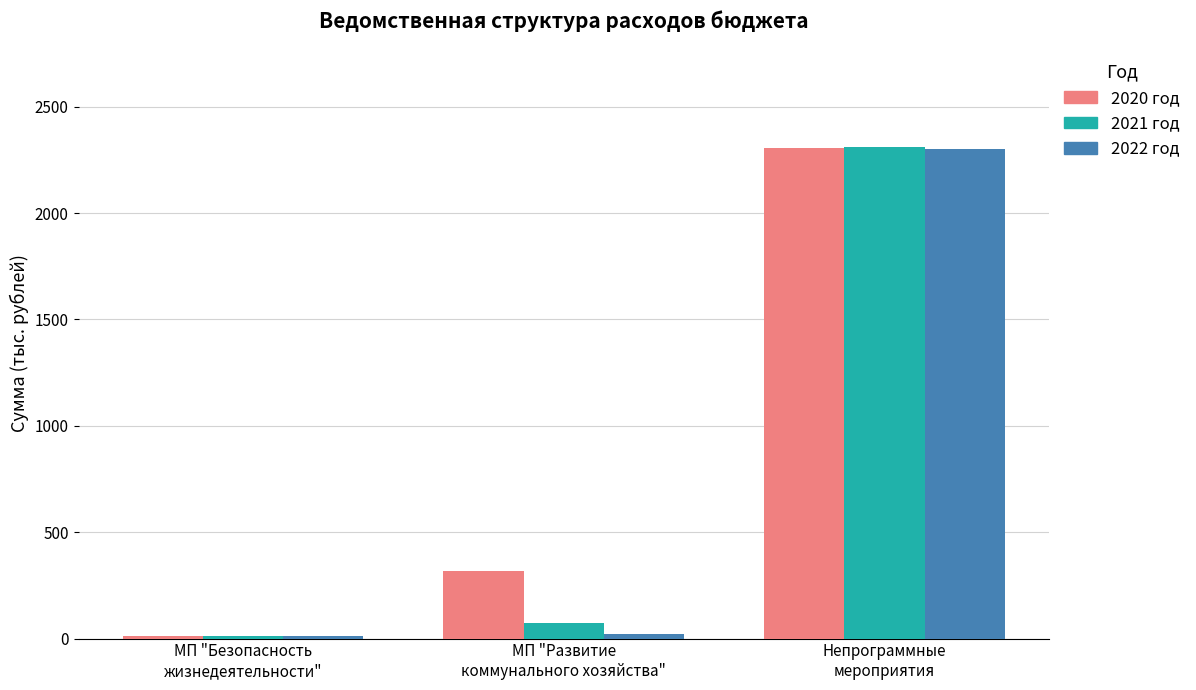

What is the sum of all 2021 год values?

2394.6